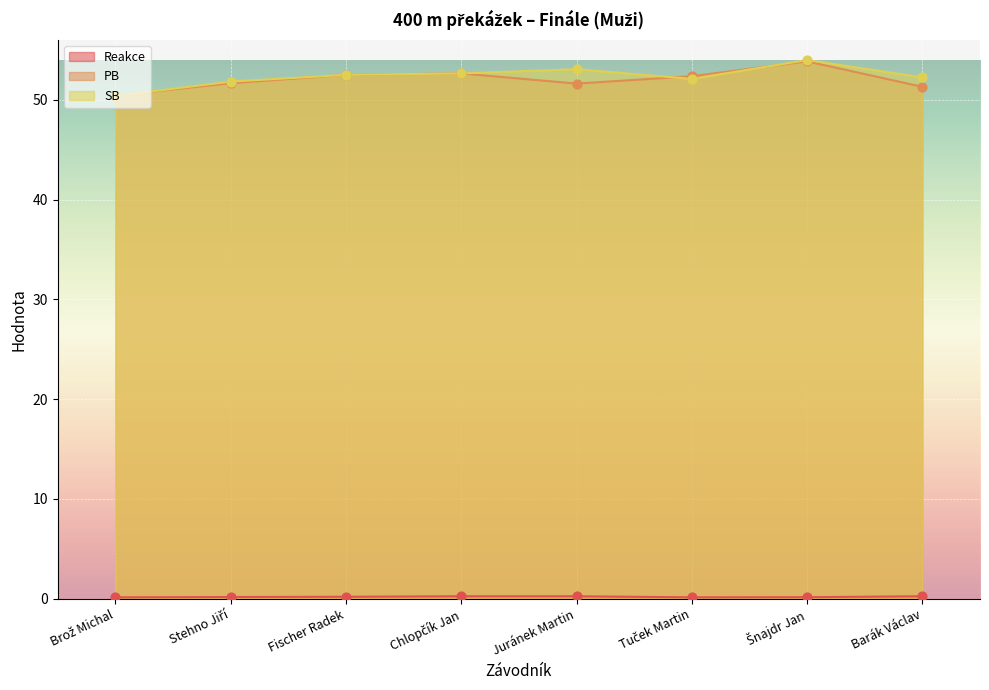

At which category is the sum across all series the highest?

Šnajdr Jan